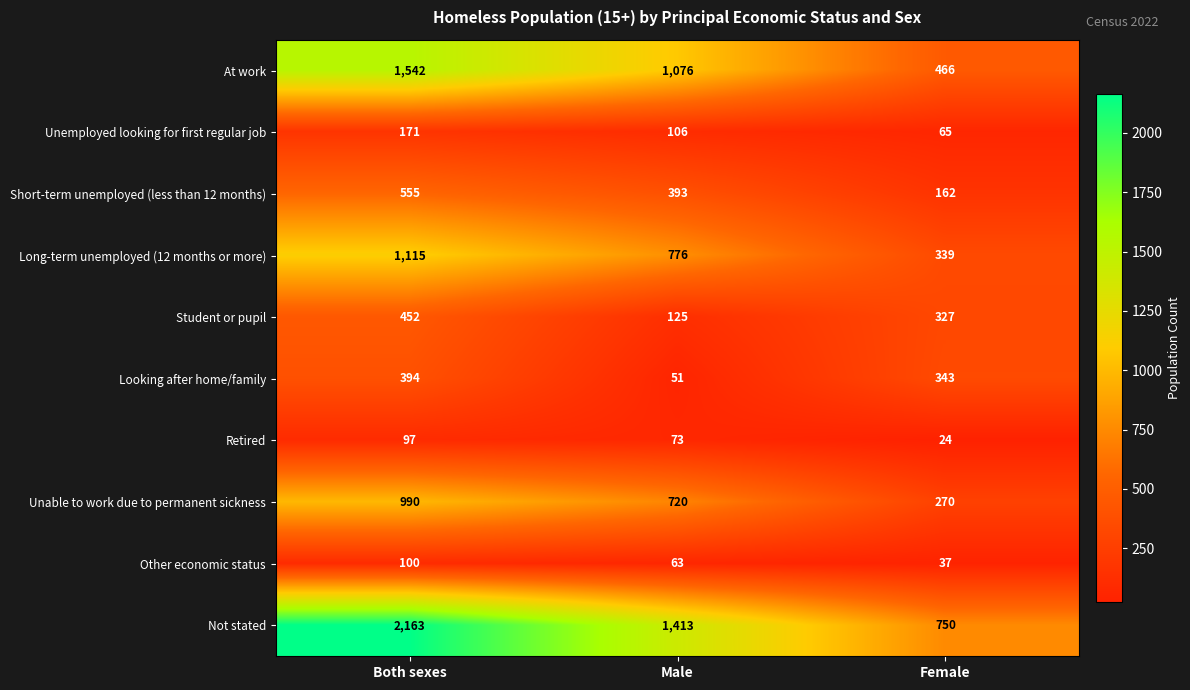

What is the difference between the maximum and second lowest values in the Other economic status series?

37